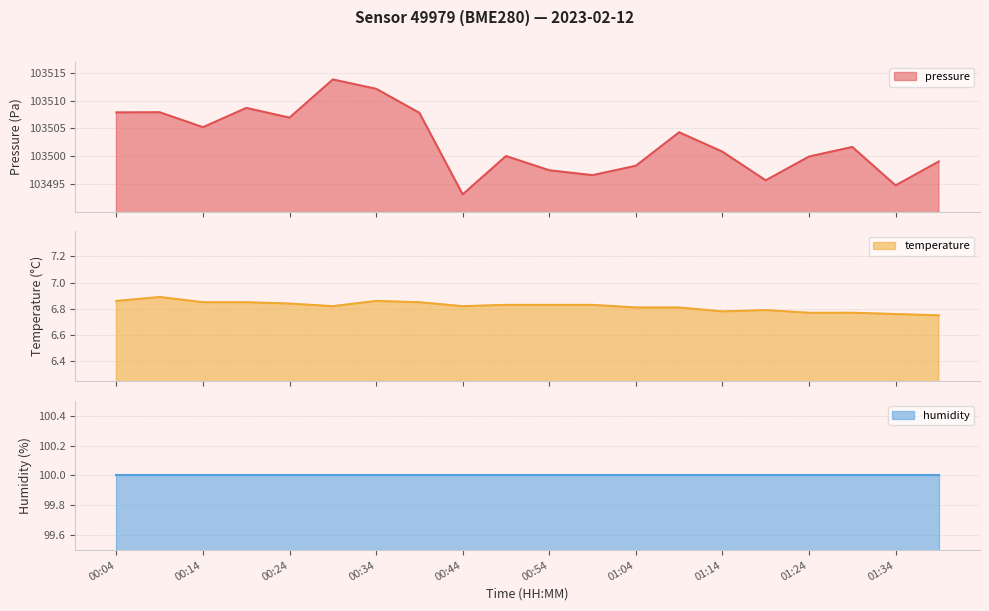

What value does the temperature series have at 01:04?

6.8